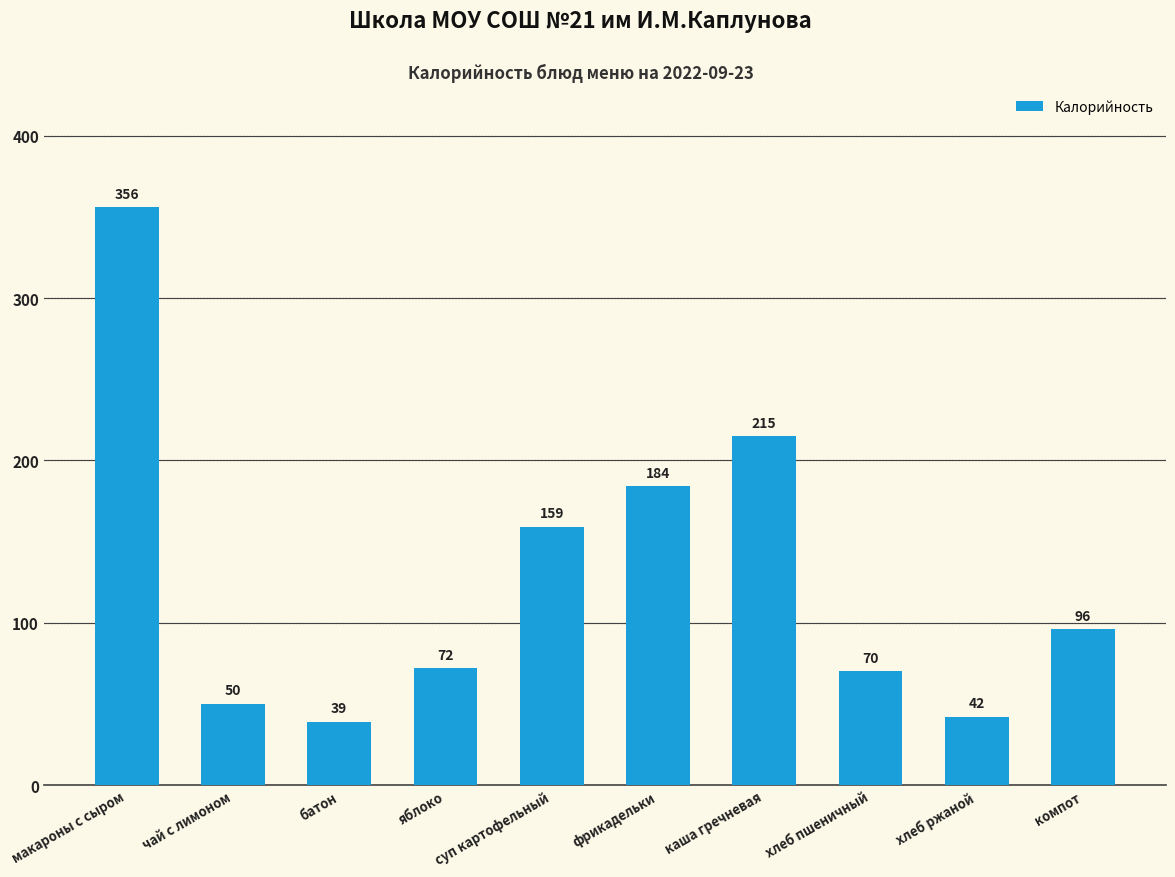

How many values are below 96?

5